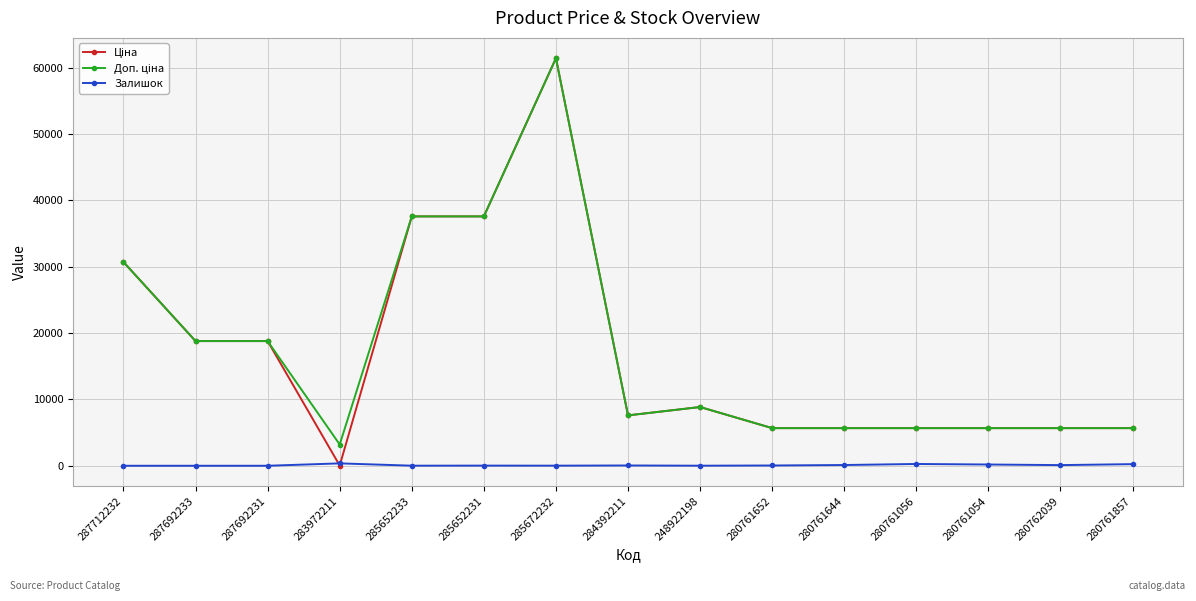

At which category is the sum across all series the highest?

285672232